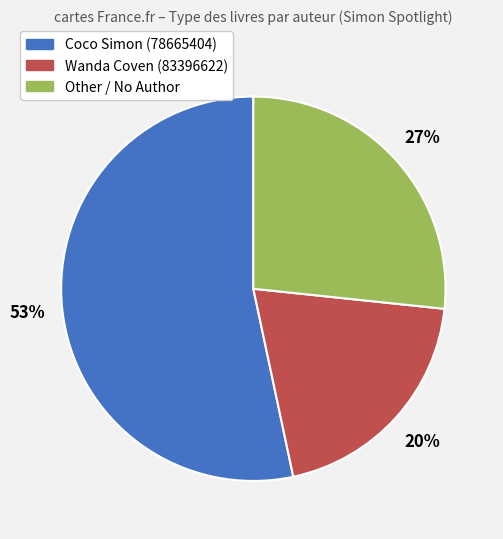

What percentage is the Coco Simon (78665404) slice, to the nearest percent?

53%